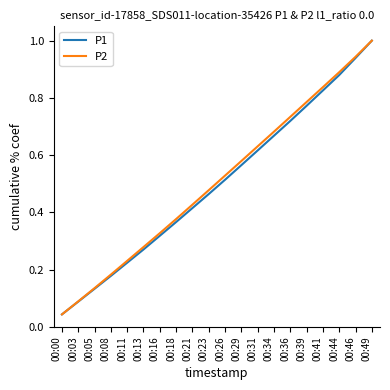

Is it true that P2 equals 0.2 at 00:13?

False